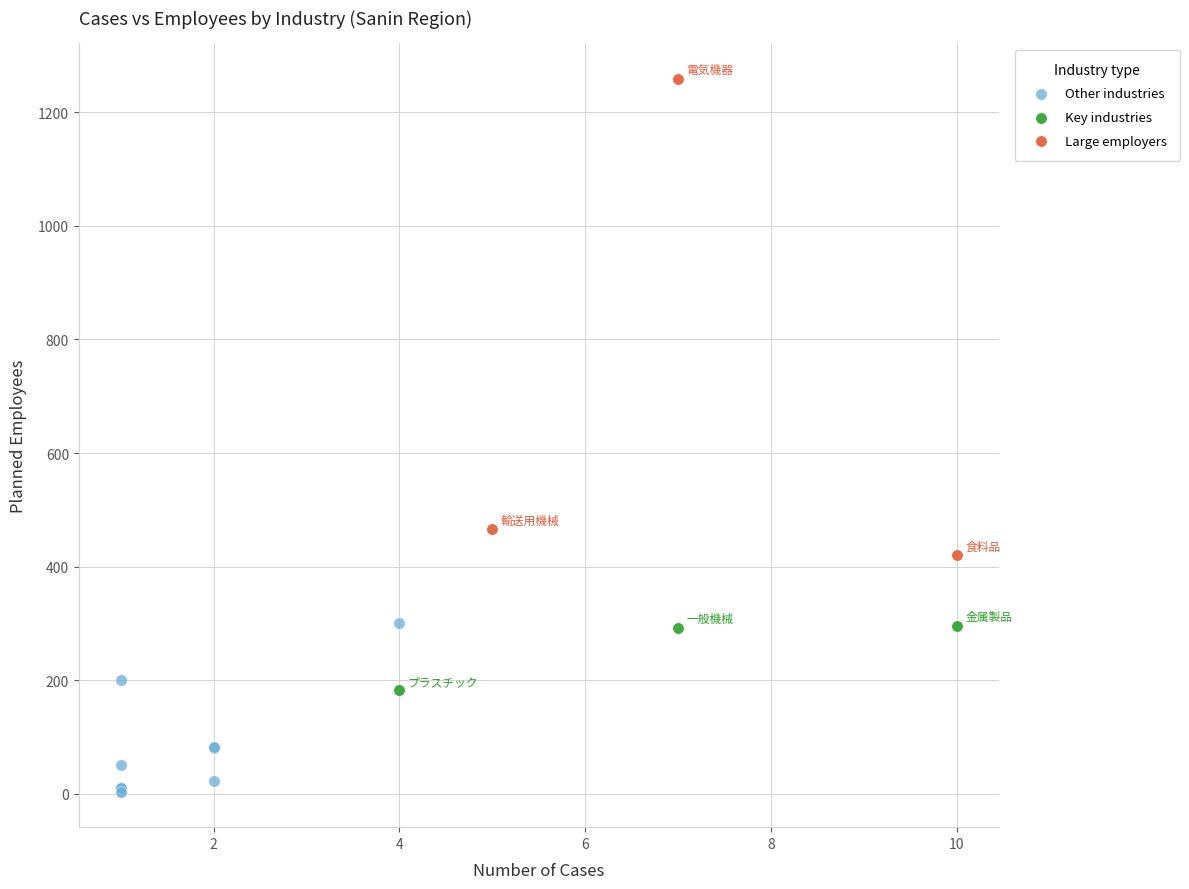

Which series reaches the maximum Y coordinate?

Large employers